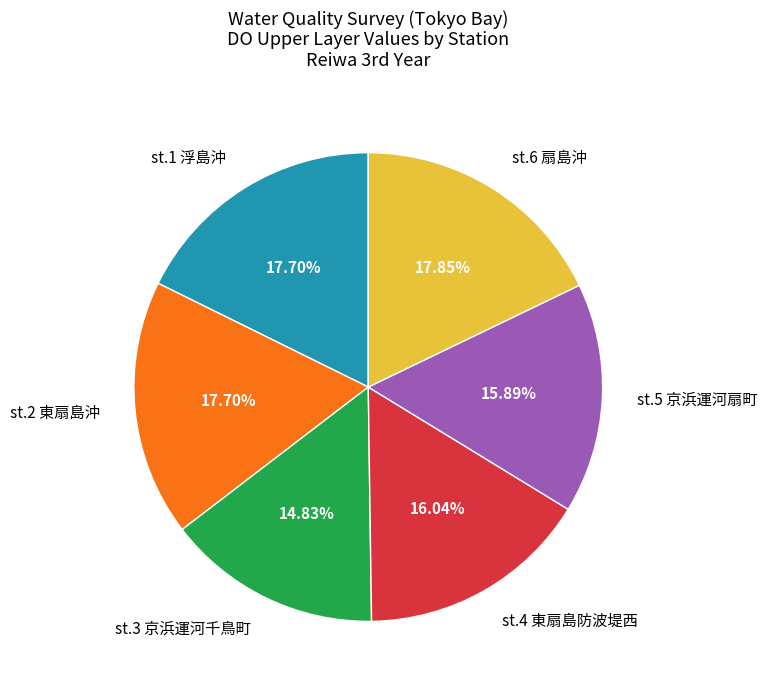

Is there a majority slice in this chart?

No